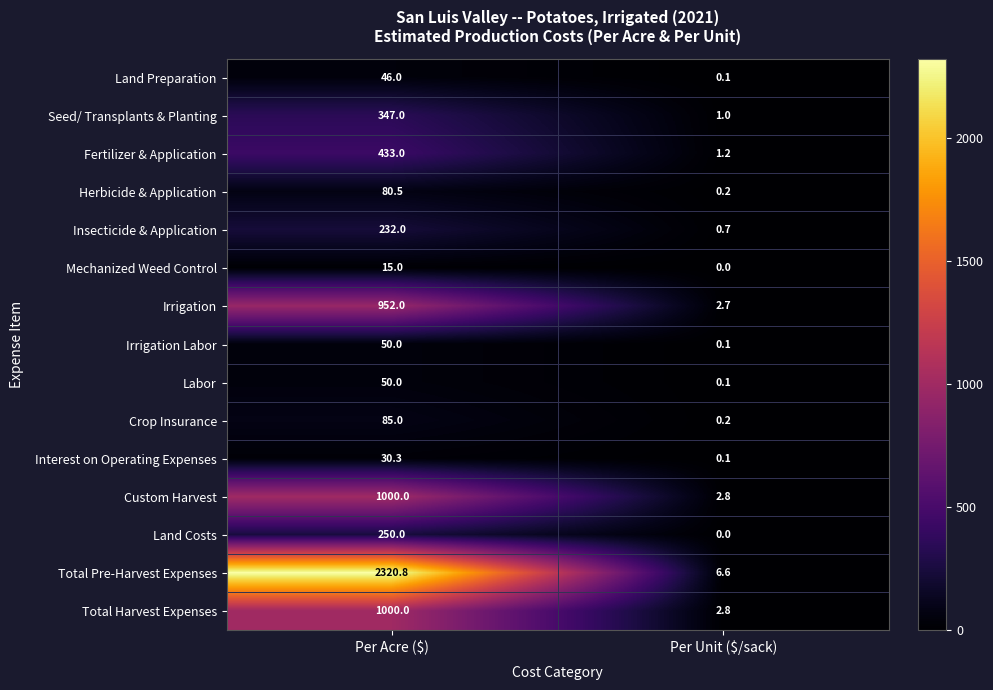

Which label corresponds to the smallest value in the chart?

Per Unit ($/sack)